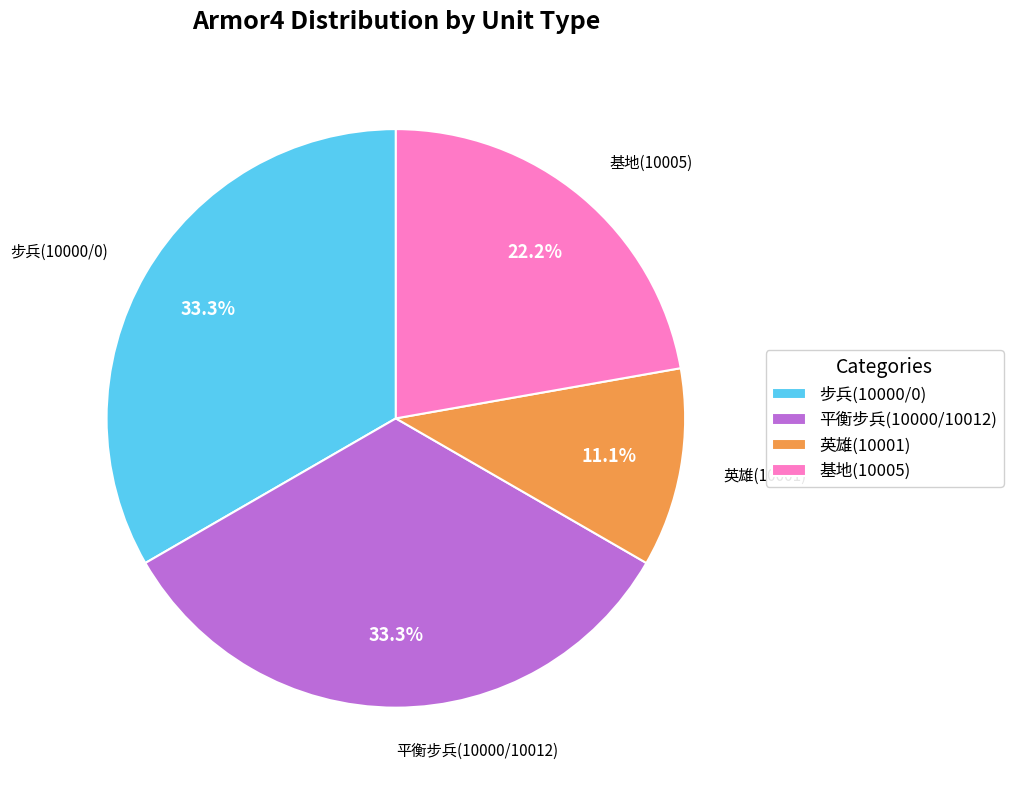

What portion of the pie excludes 步兵(10000/0)?

66.7%